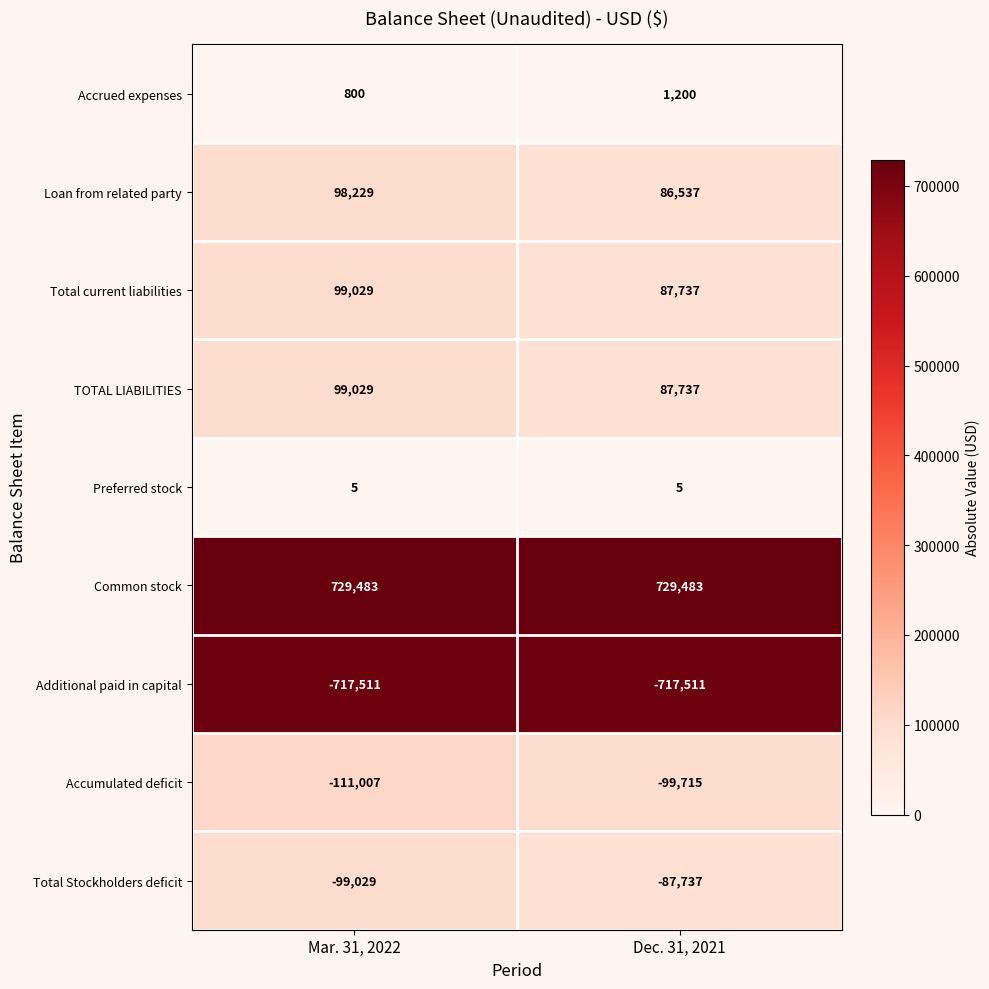

What is the approximate value of TOTAL LIABILITIES at Dec. 31, 2021, to the nearest 100?

87700